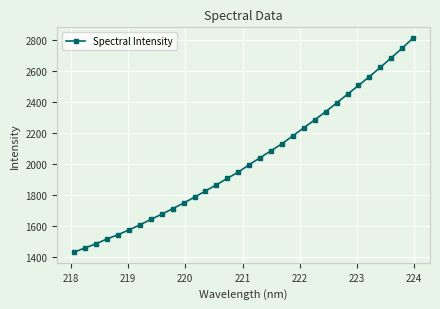

What is the value of the 26th point from the left?

2450.9